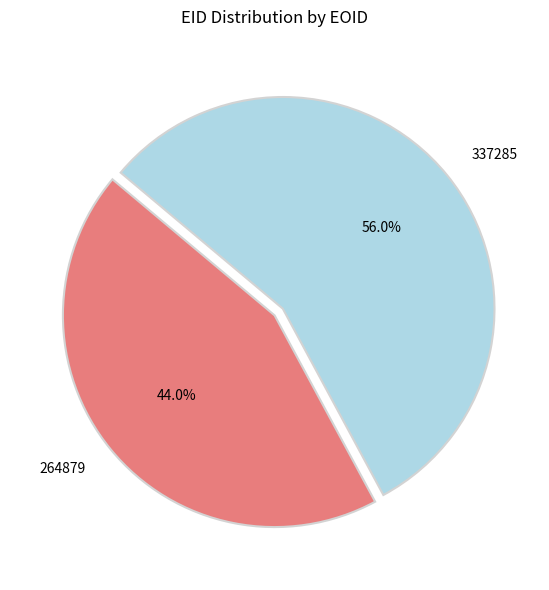

Which slice is the largest?

337285